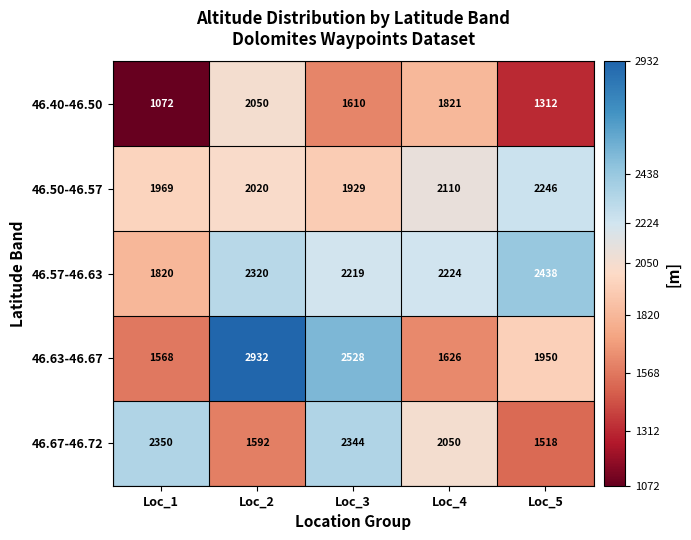

What is the difference between the maximum and minimum values in the 46.40-46.50 series?

978